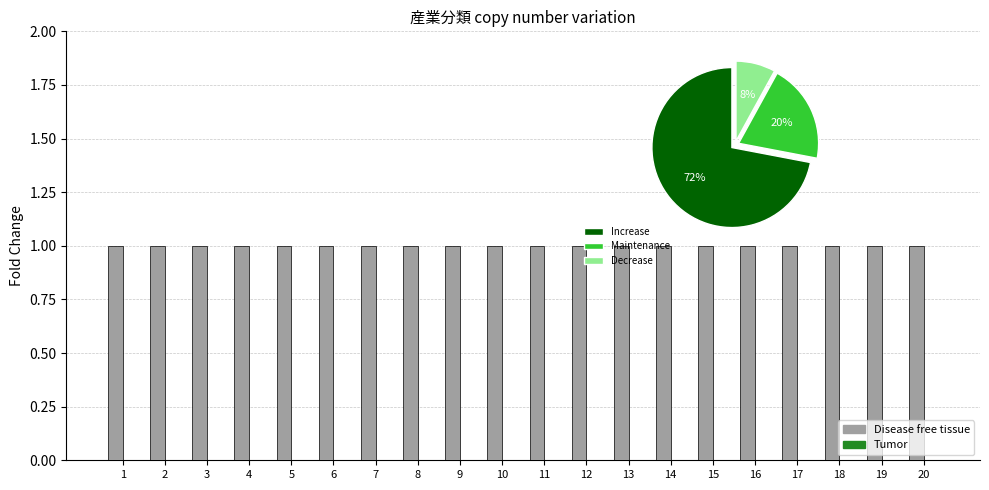

What are all the series names shown in the legend?

Disease free tissue, Tumor